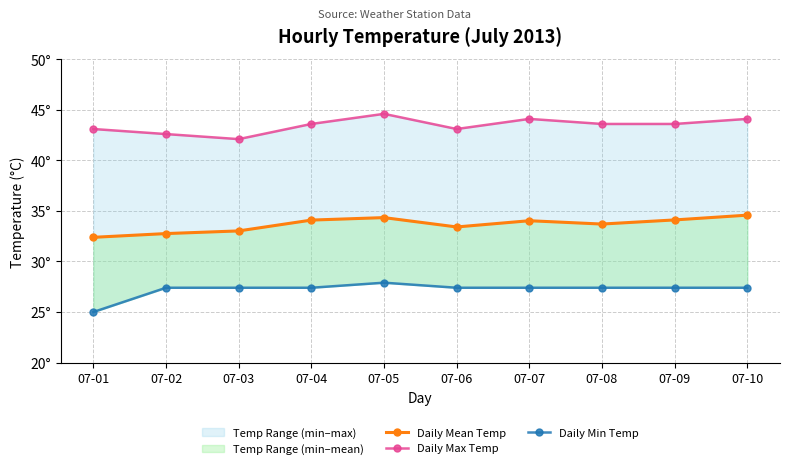

What is the total value across all series at 07-01?

100.5